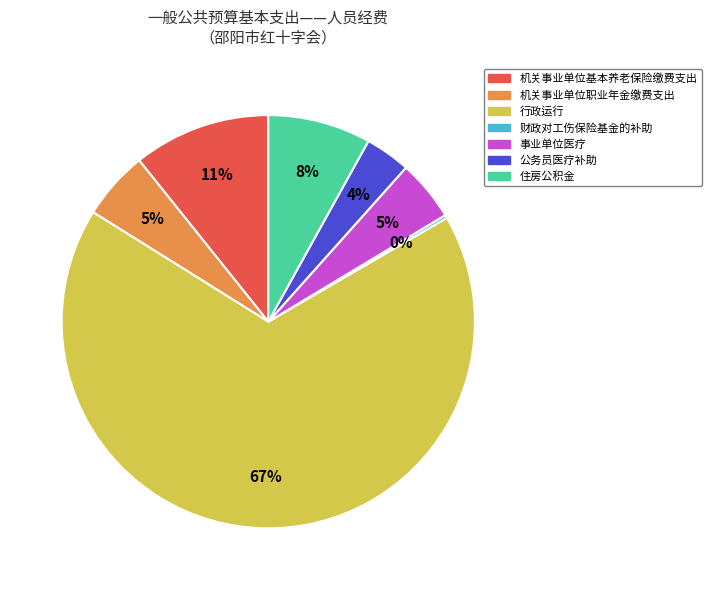

To the nearest percent, what is the difference between the 住房公积金 and 机关事业单位职业年金缴费支出 slice percentages?

3%